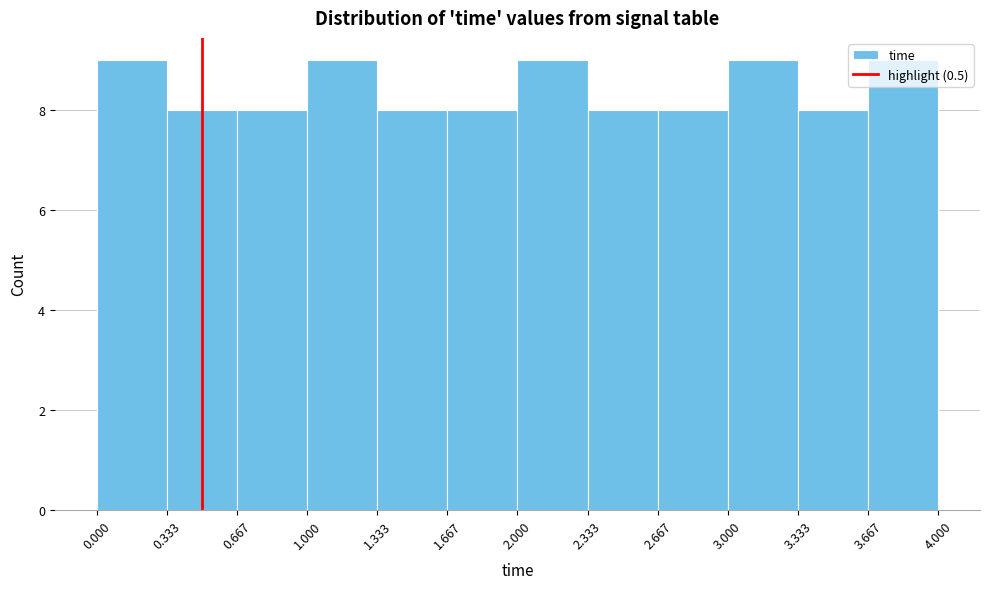

Reading left to right, list every bar in this chart as the range it spans on the x-axis followed by its height. The values are not printed on the chart, so give them approximately, as read against the axis.

0.000 to 0.333: 9
0.333 to 0.667: 8
0.667 to 1.000: 8
1.000 to 1.333: 9
1.333 to 1.667: 8
1.667 to 2.000: 8
2.000 to 2.333: 9
2.333 to 2.667: 8
2.667 to 3.000: 8
3.000 to 3.333: 9
3.333 to 3.667: 8
3.667 to 4.000: 9